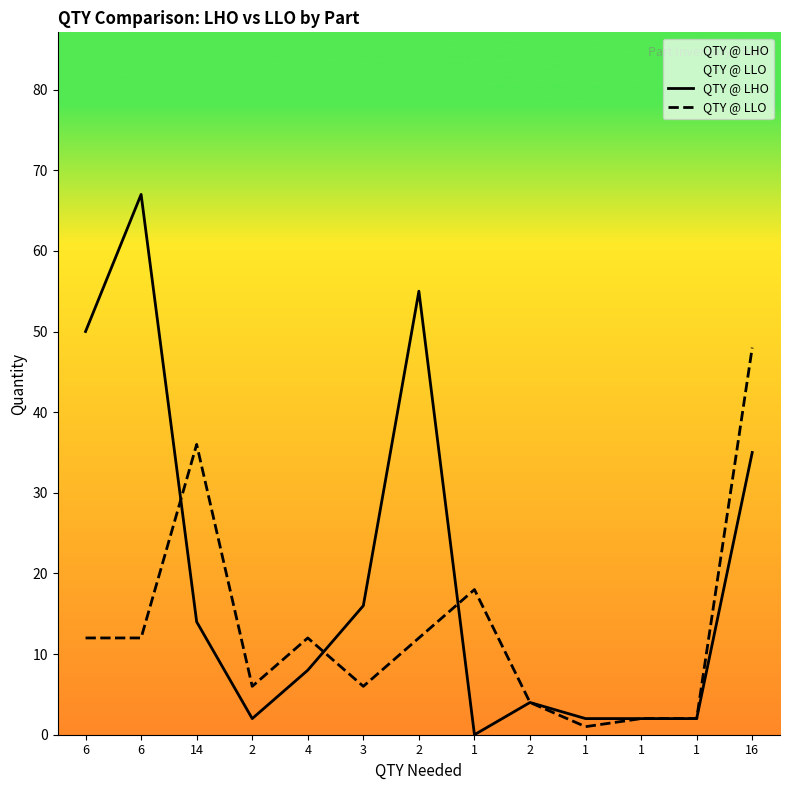

Reading left to right, transcribe all the data shown in this chart.

QTY @ LHO: 50	67	14	2	8	16	55	0	4	2	2	2	35
QTY @ LLO: 12	12	36	6	12	6	12	18	4	1	2	2	48